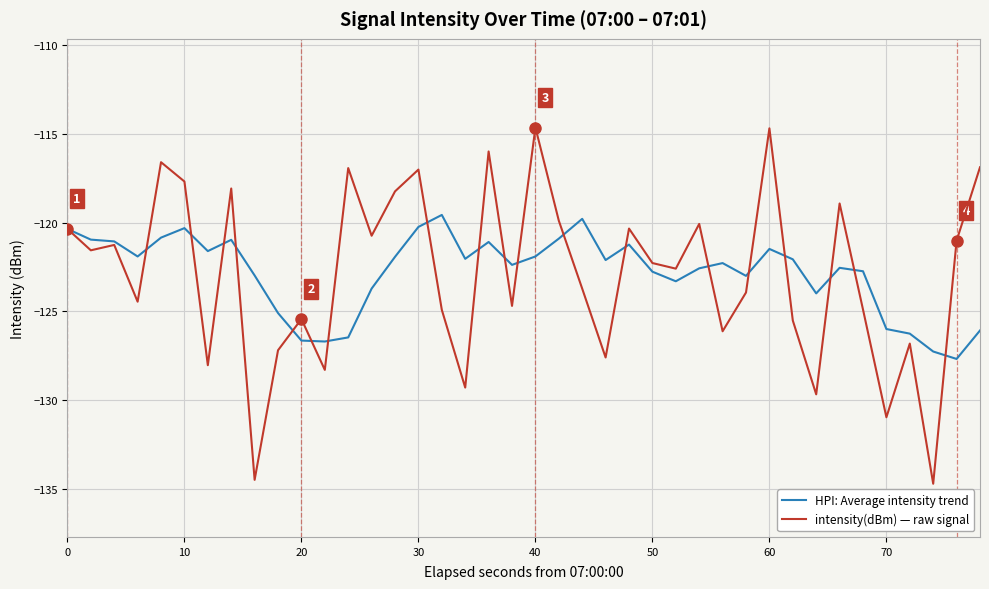

What is the greatest value displayed?

-114.6